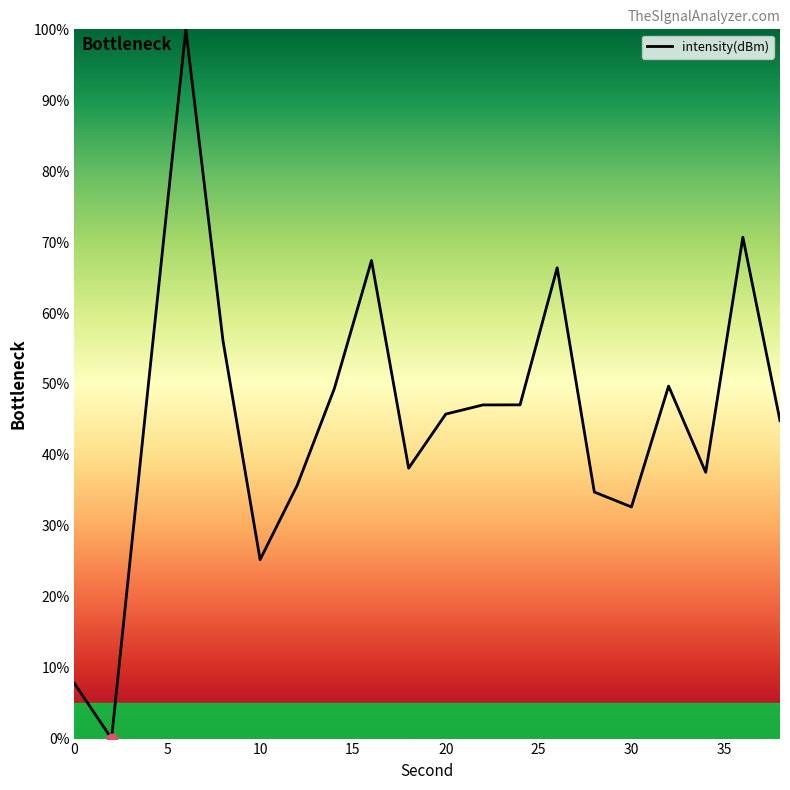

What is the difference between the maximum and minimum values?

100.0